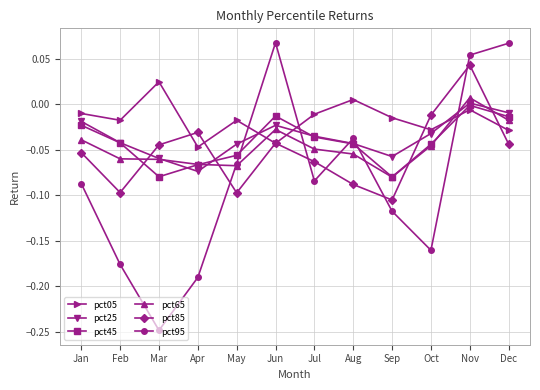

What is the total value across all series at Apr?

-0.5